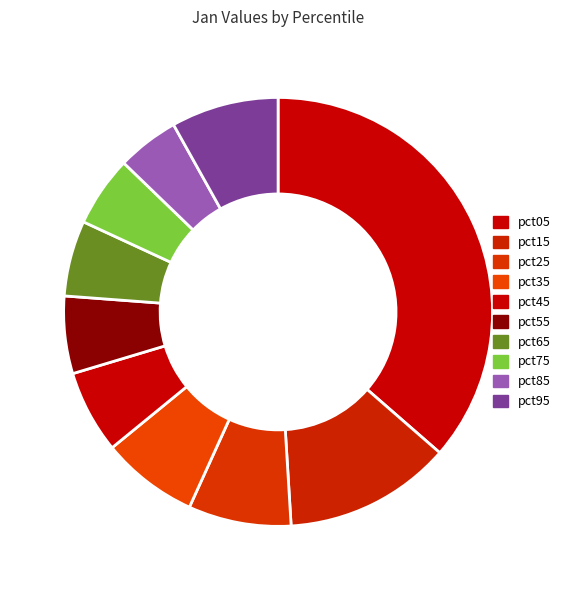

Which category has the biggest portion of the pie?

pct05